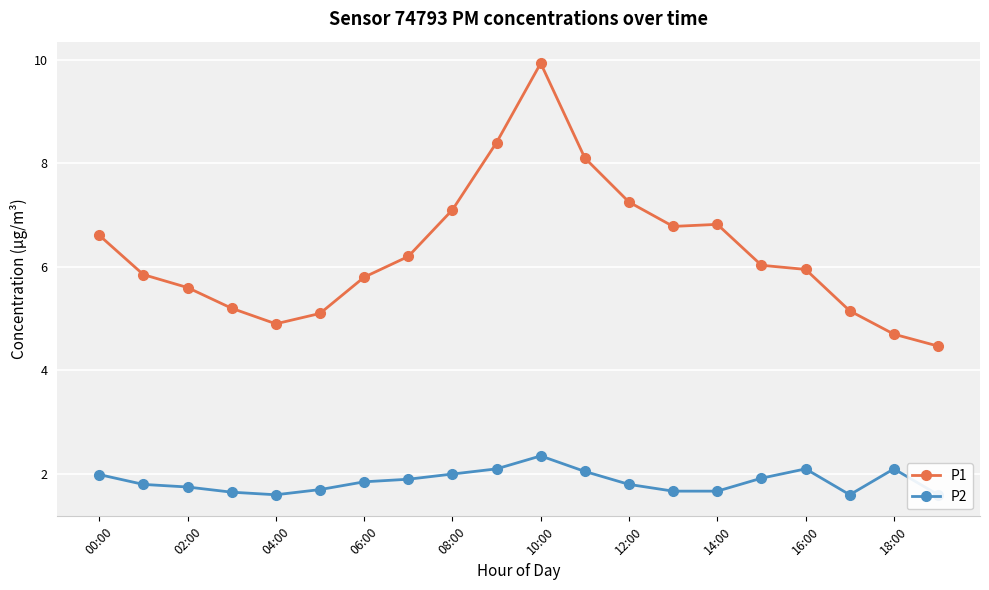

Rank the series by their average value, from highest to lowest.

P1, P2